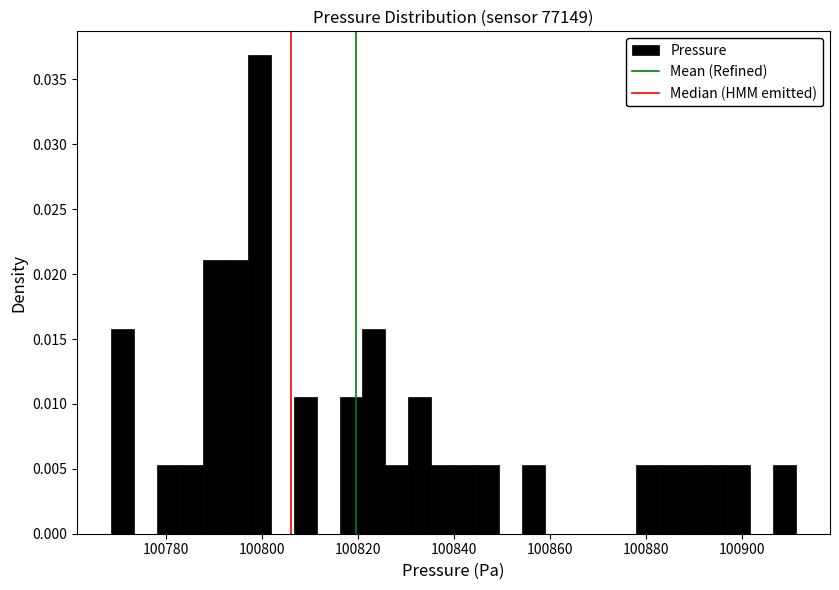

Read against the x-axis, roughly where is the centre of the tallest bar?

100800